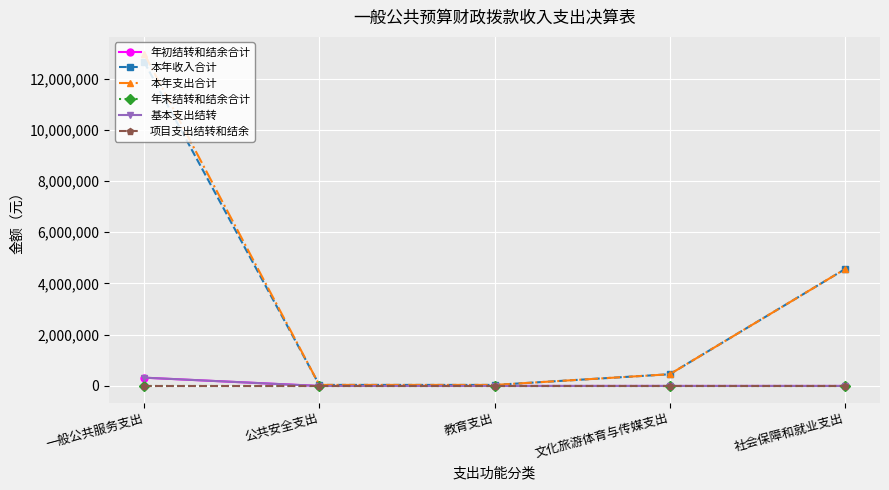

Is this an area chart (filled region under the line)?

No